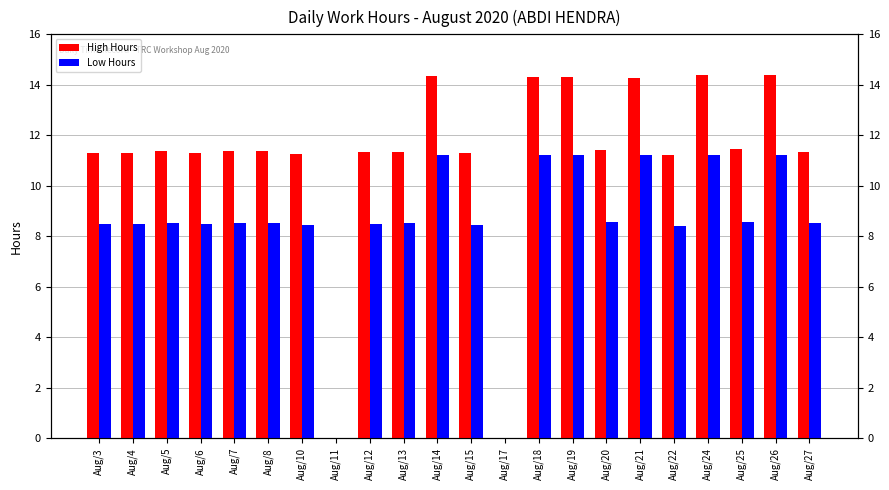

What are all the series names shown in the legend?

High Hours, Low Hours